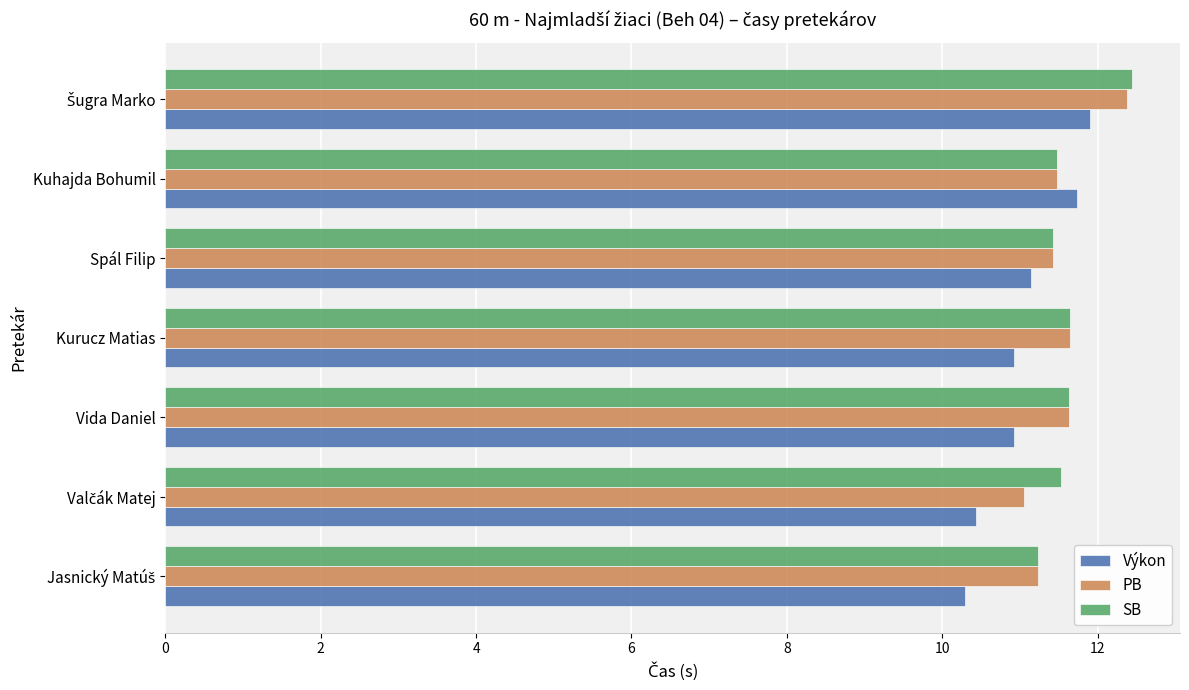

What is the sum of all SB values?

81.4